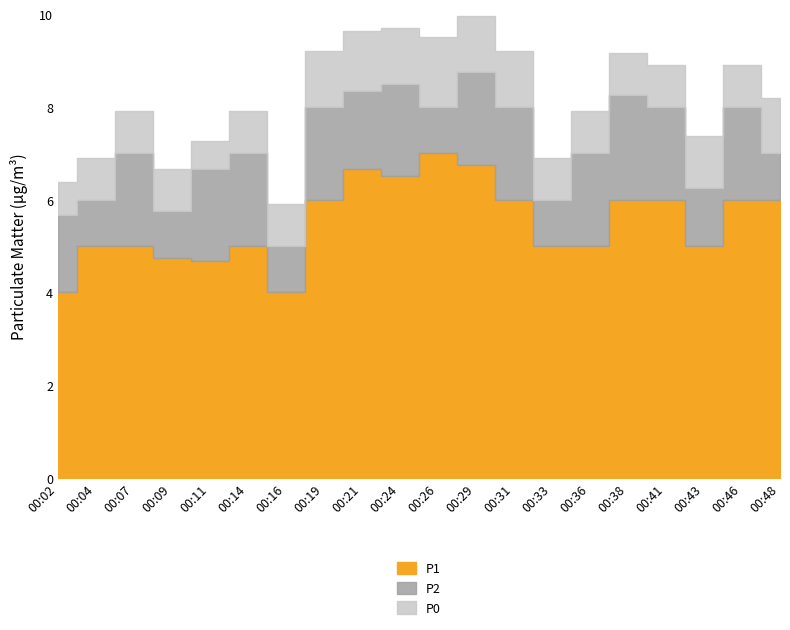

Which series has the largest range (max minus min)?

P1